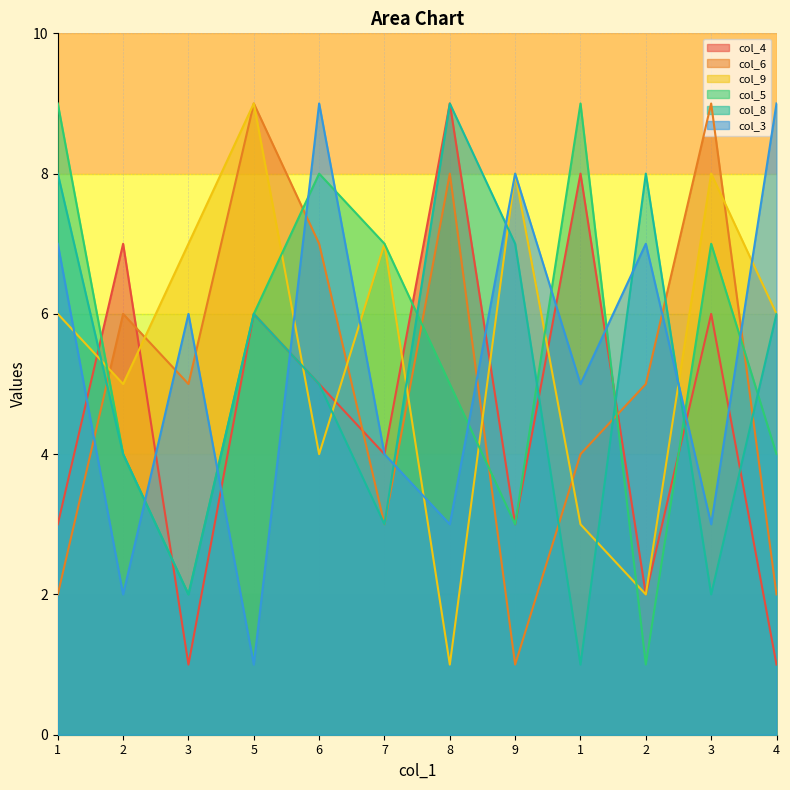

At which label is col_6 closest to 5?

3